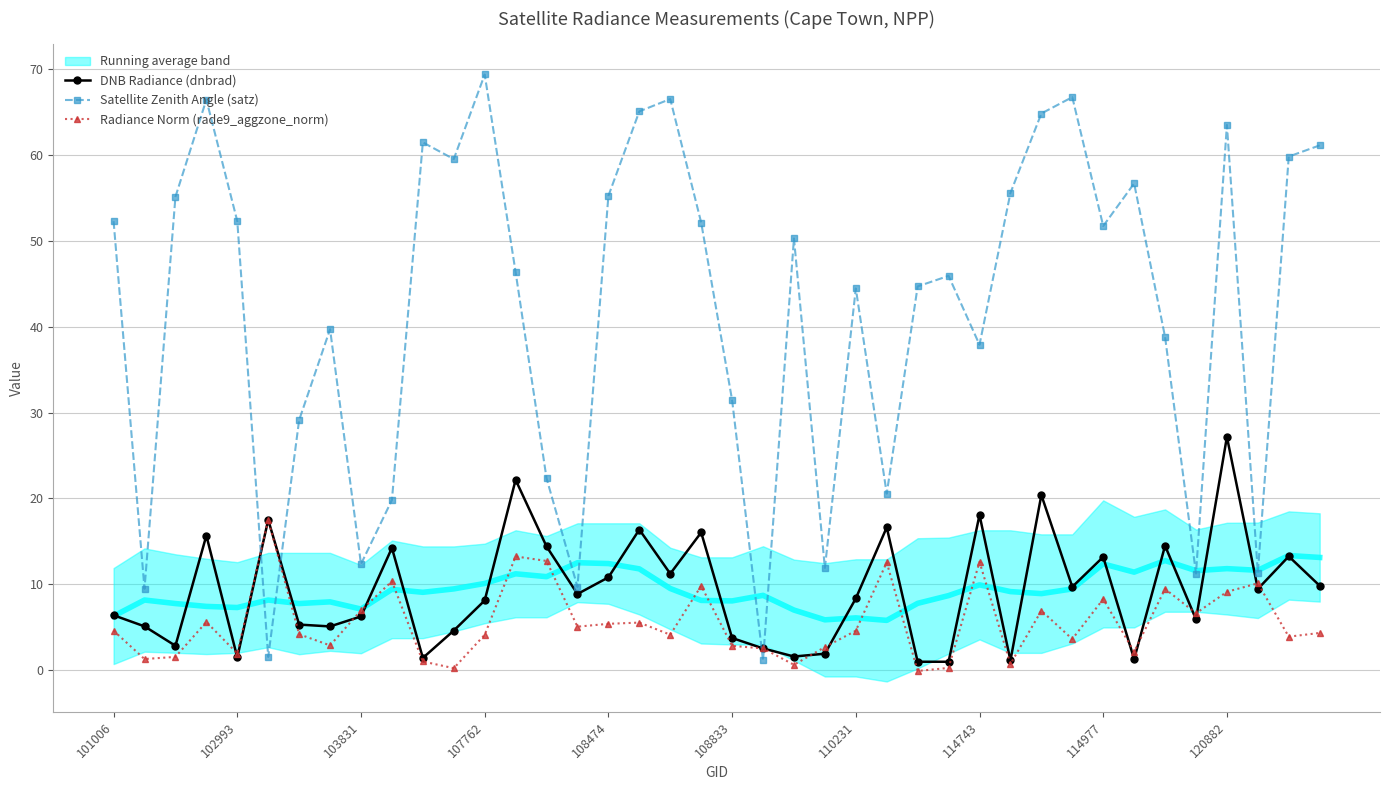

What is the maximum value for Radiance Norm (rade9_aggzone_norm)?

17.5